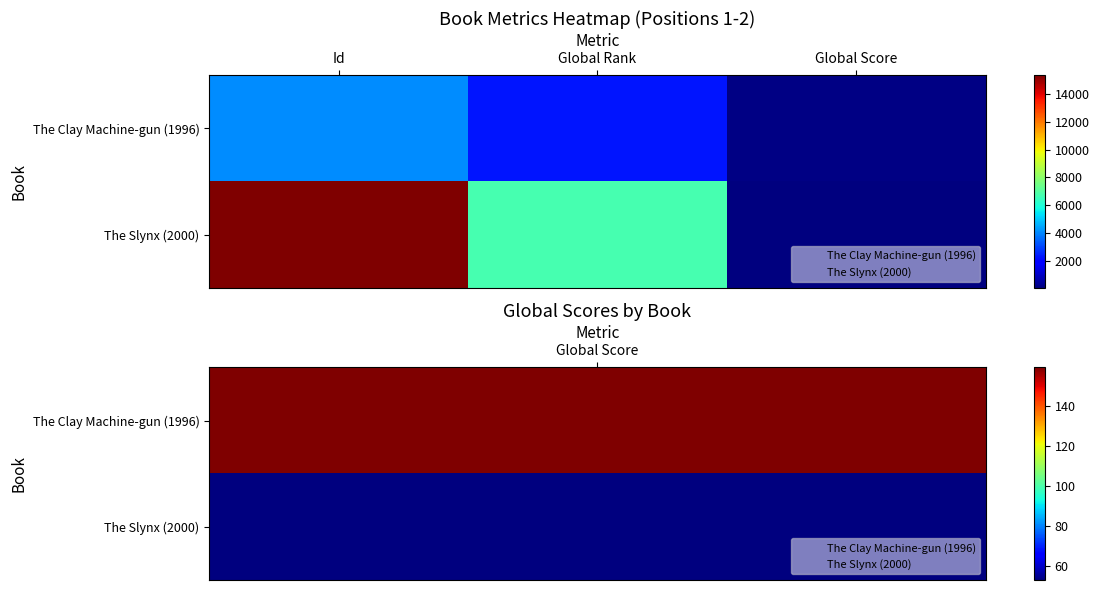

Reading left to right, list all the values displayed in this chart.

The Clay Machine-gun (1996): Id=4102	Global Rank=2279	Global Score=159
The Slynx (2000): Id=15336	Global Rank=6709	Global Score=53